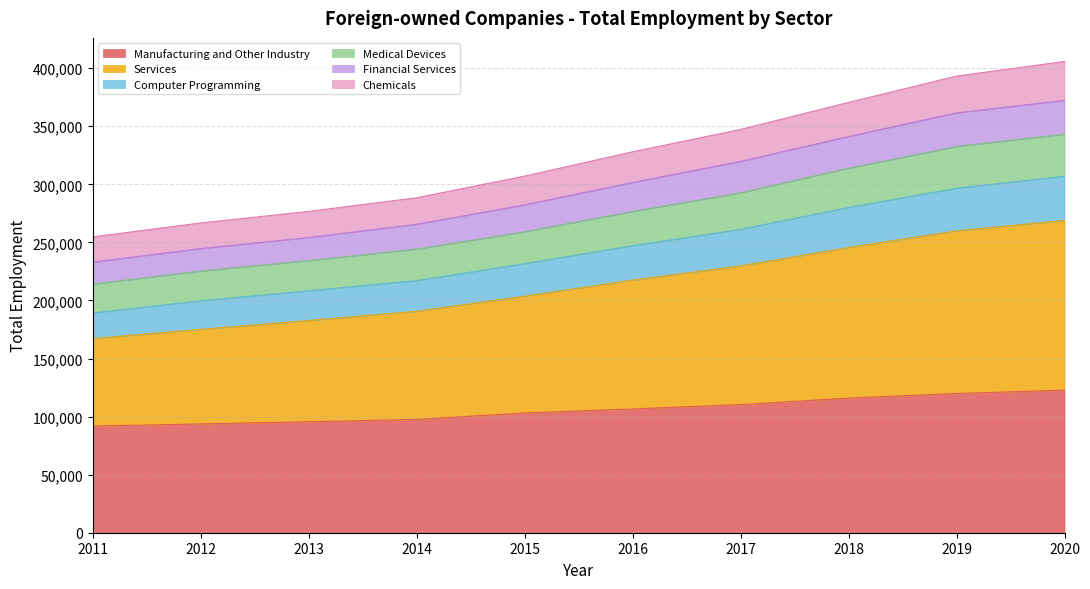

True or false: Services and Medical Devices intersect in this chart.

False